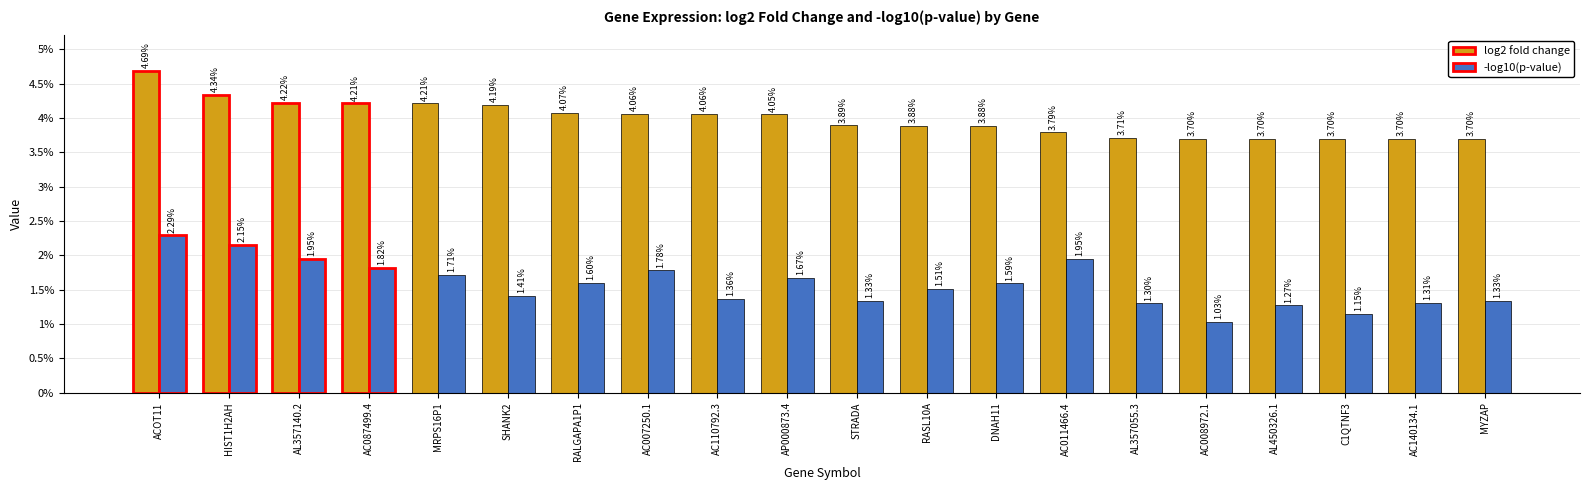

Rank the series by their average value, from highest to lowest.

log2 fold change, -log10(p-value)